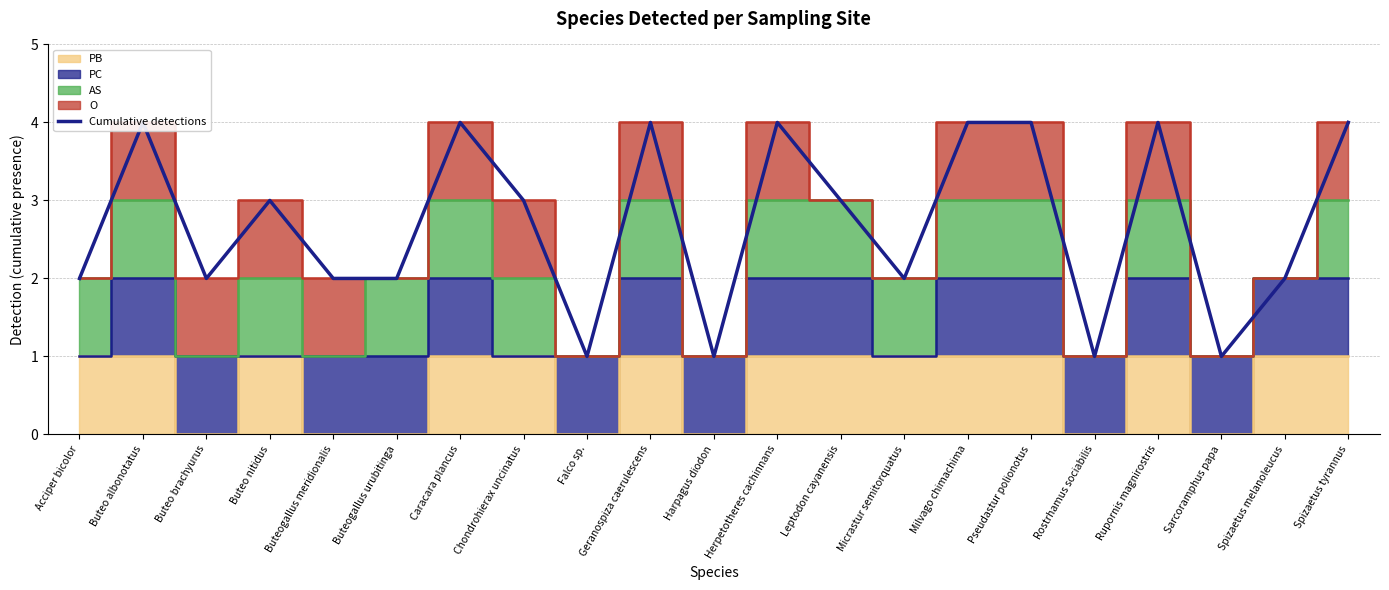

Which category has the highest value across all series?

Buteo albonotatus